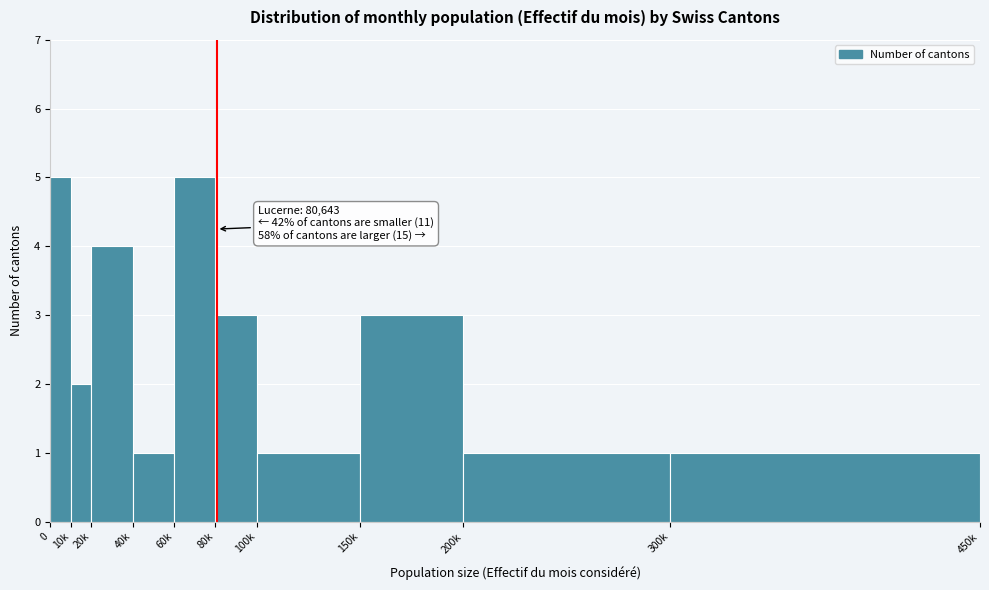

Reading right to left, extract all data points from this chart.

300k=1	200k=1	150k=3	100k=1	80k=3	60k=5	40k=1	20k=4	10k=2	0=5